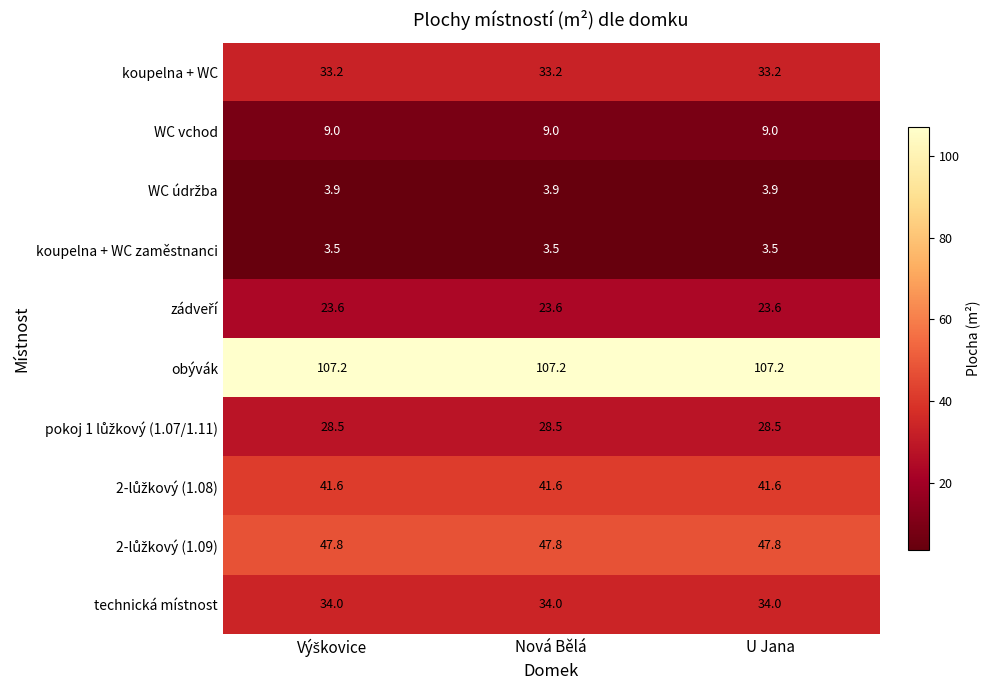

True or false: WC vchod has a value of 9.0 at Nová Bělá.

True